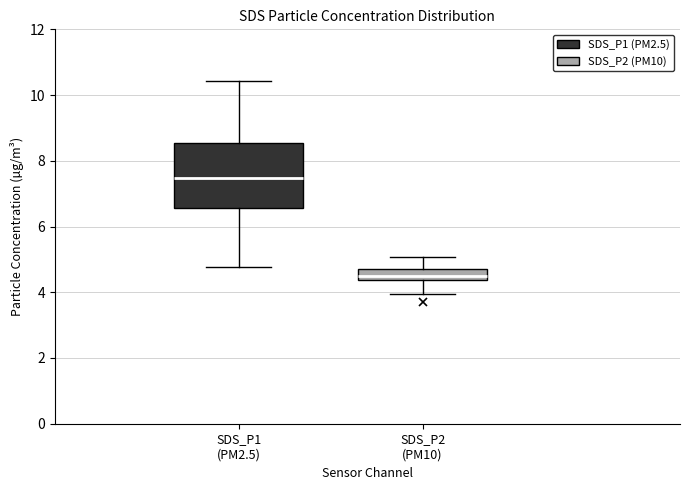

Which box is the tallest, from its lower edge to its upper edge?

SDS_P1 (PM2.5)